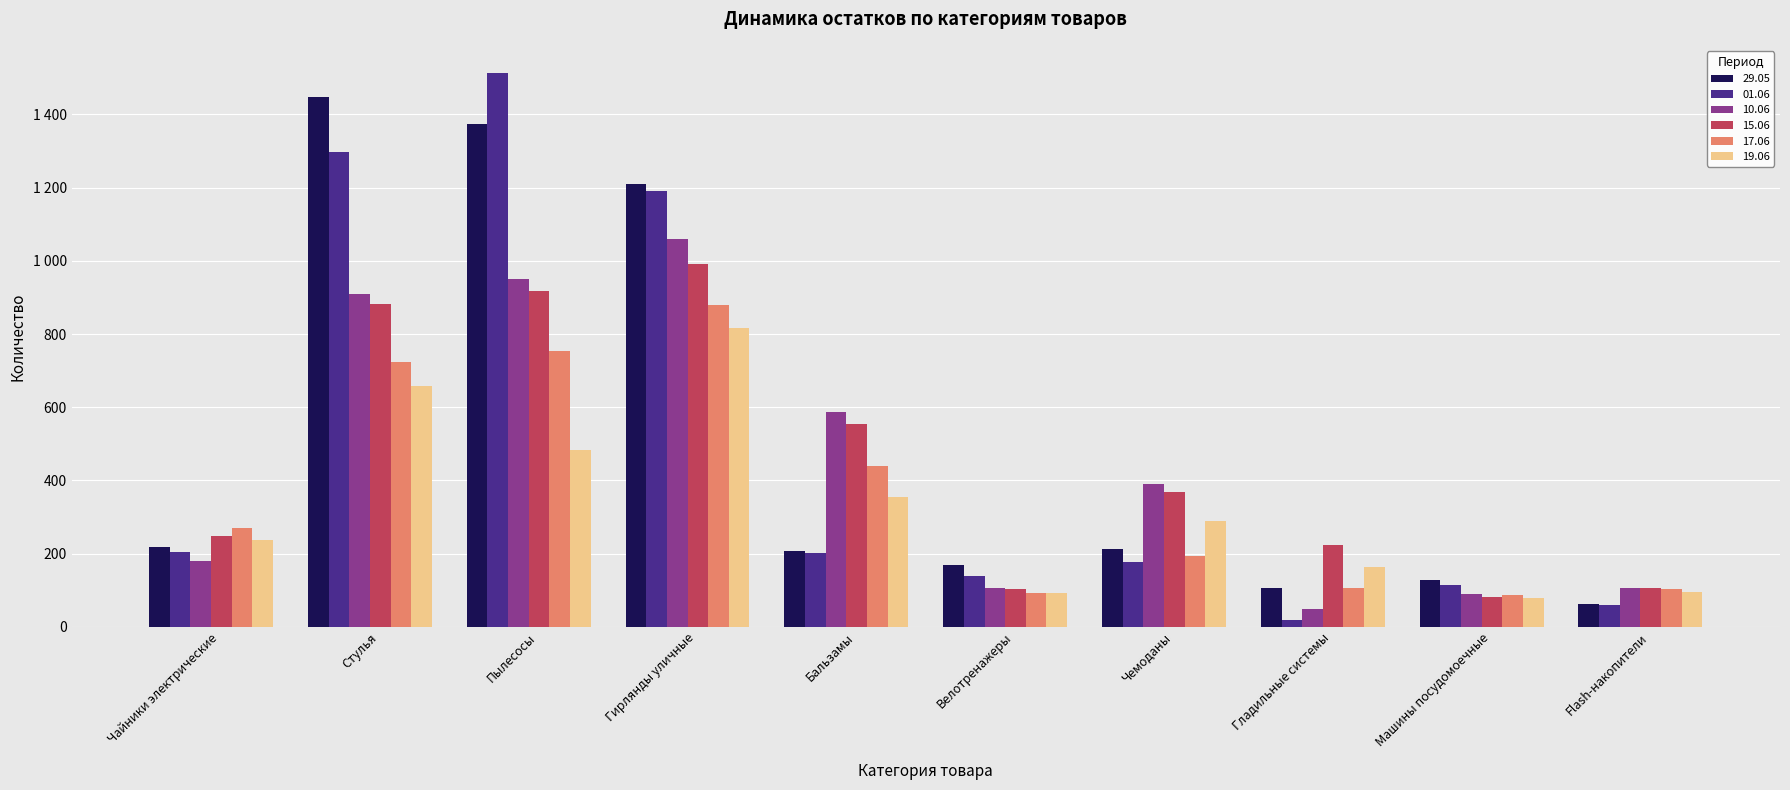

Does the chart contain any negative values?

No